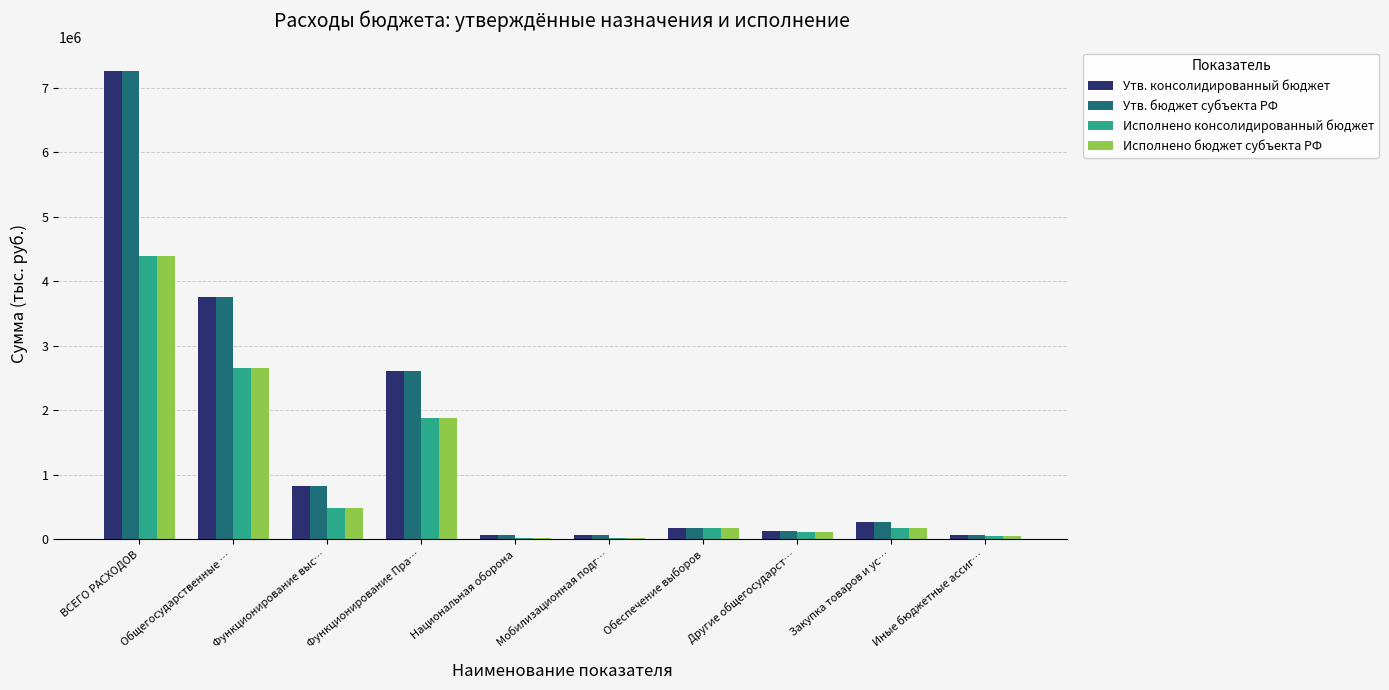

Read the Исполнено бюджет субъекта РФ value at Общегосударственные ….

2660503.6